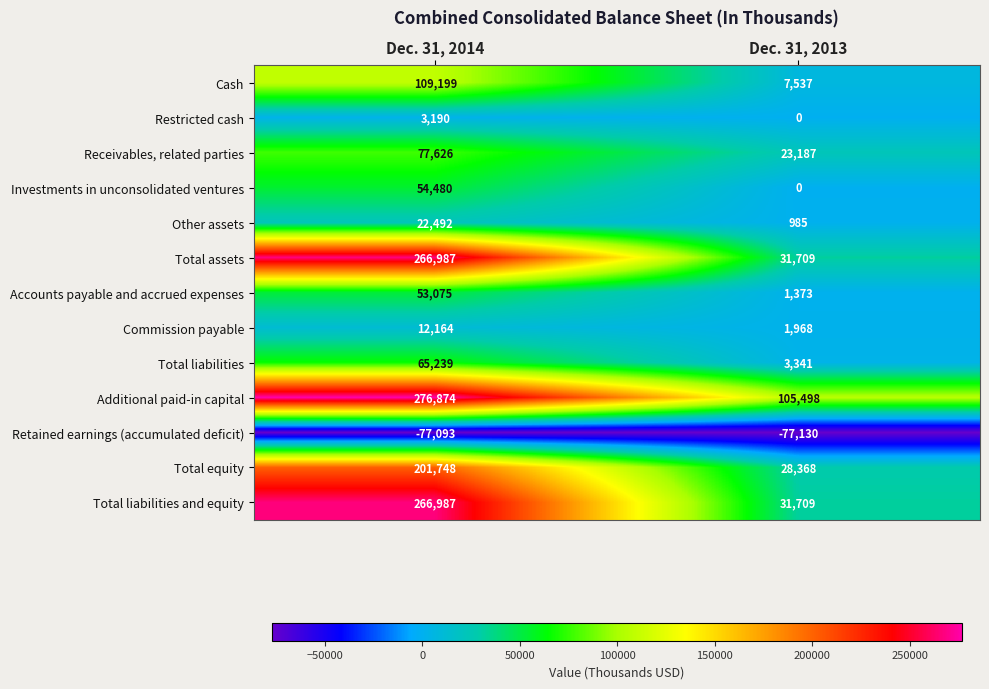

Read the Retained earnings (accumulated deficit) value at Dec. 31, 2013, to the nearest 5.

-77130